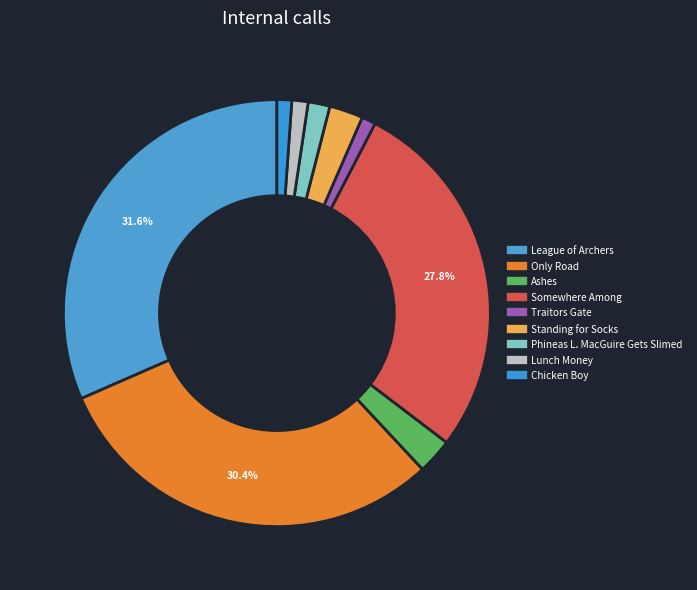

What portion of the pie excludes Chicken Boy?

98.9%